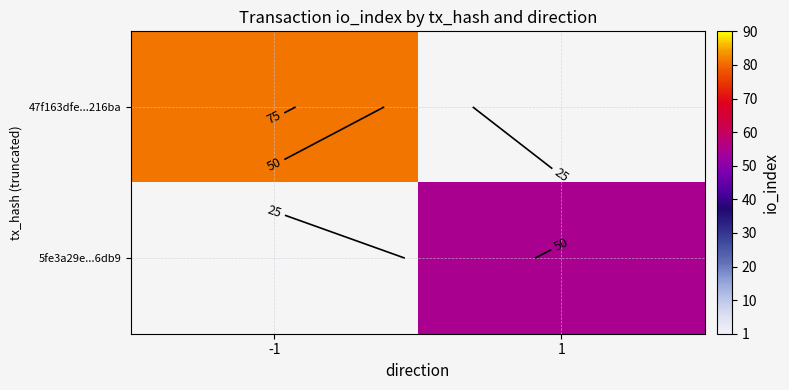

True or false: 47f163dfe...216ba has a value of -26 at 1.

False